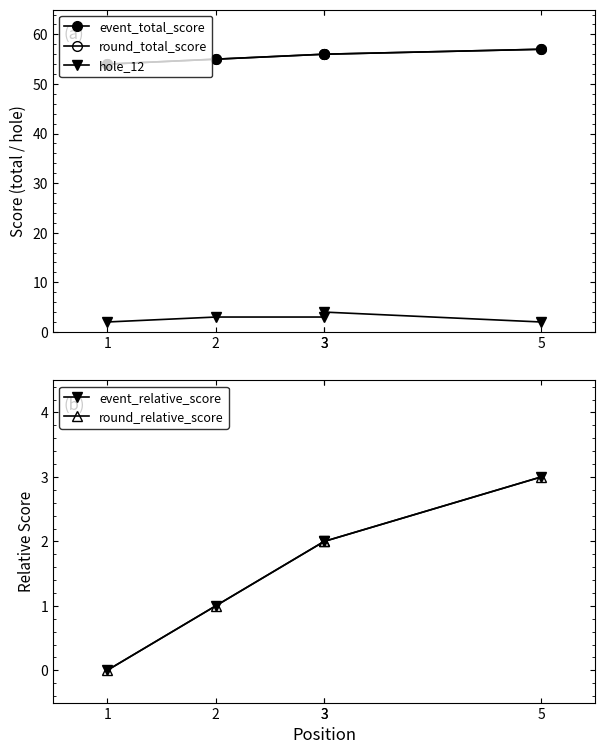

Where does the round_relative_score series first go above 2?

5